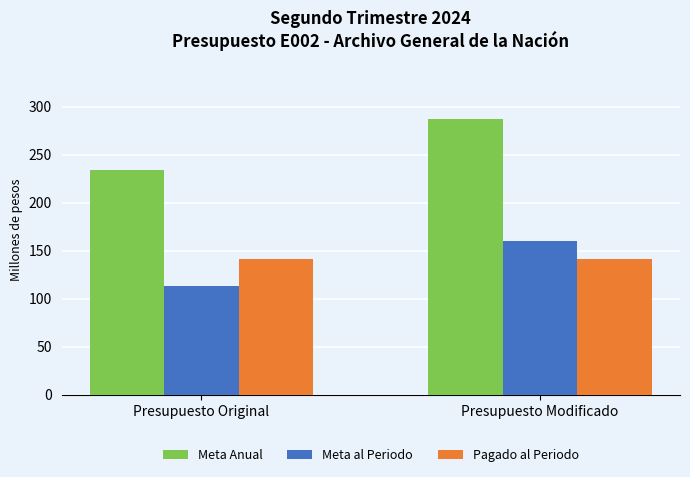

How many groups of bars are there?

2